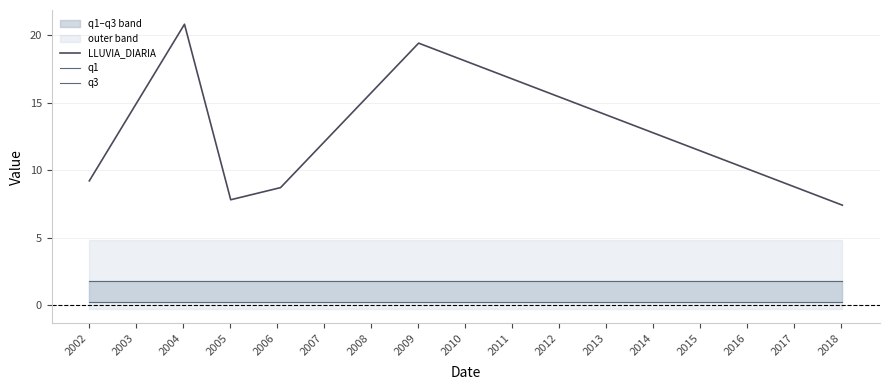

What is the highest value of the LLUVIA_DIARIA series?

20.8